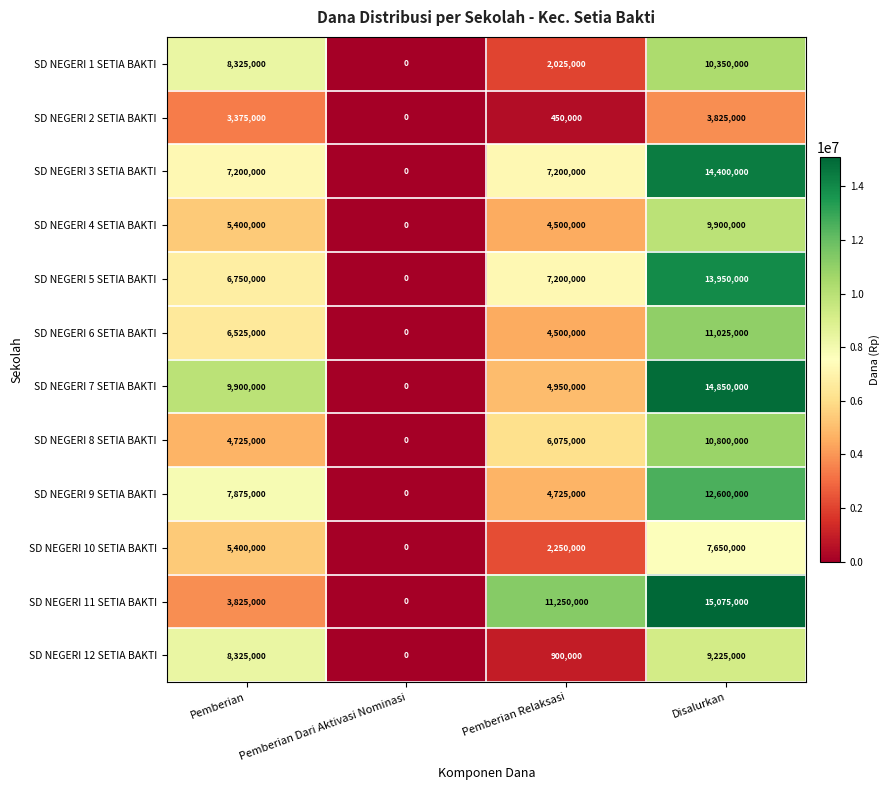

At how many categories does at least one series exceed 6991754?

3